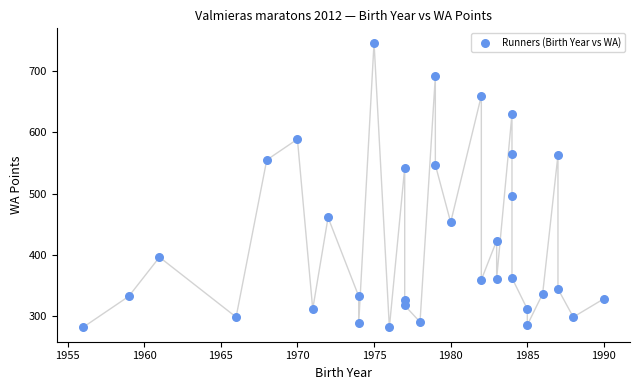

What Y value in the scatter plot is closest to 514?

496